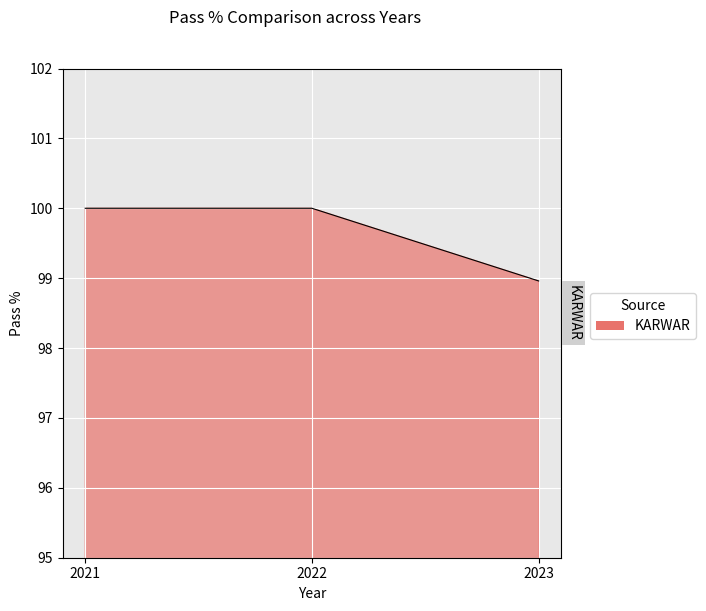

Reading left to right, list all the values displayed in this chart.

2021=100.0	2022=100.0	2023=99.0